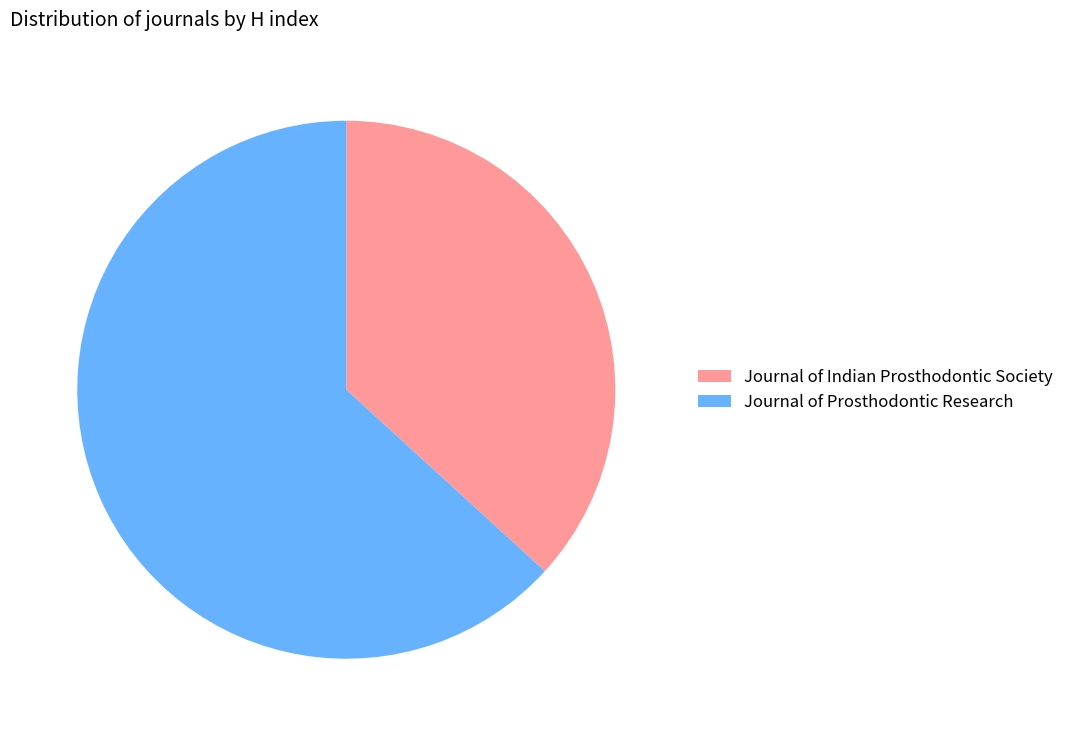

What is the largest slice in the pie chart?

Journal of Prosthodontic Research